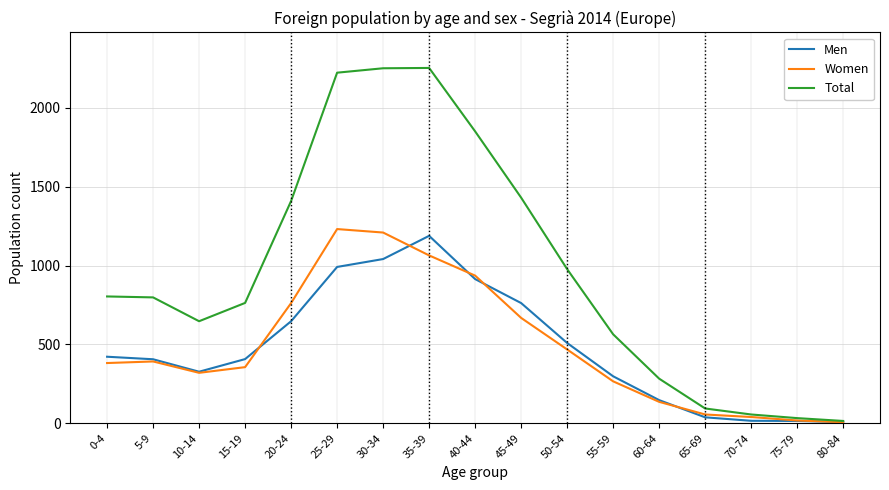

What position from the left is 10-14?

3